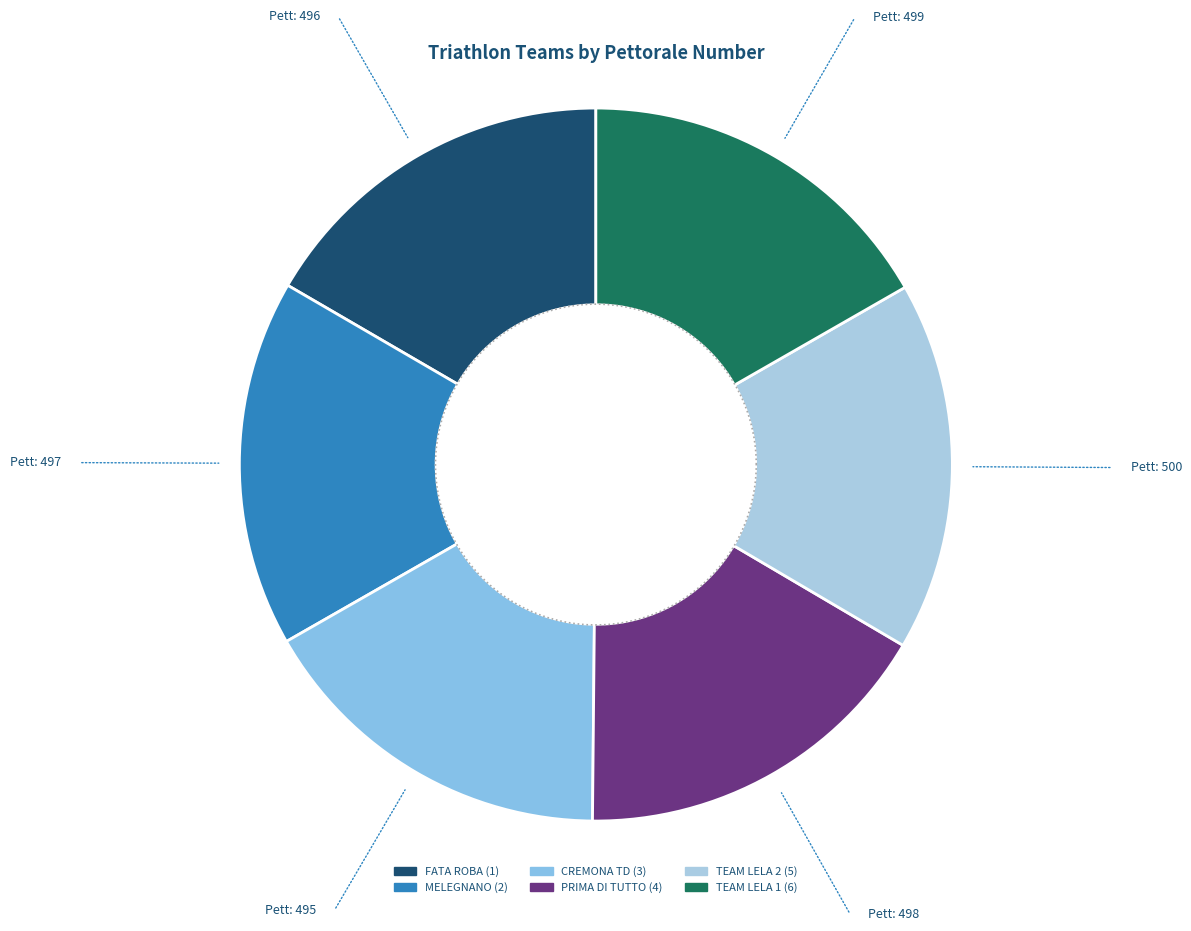

Is the sum of MELEGNANO (2) and CREMONA TD (3) greater than half?

No